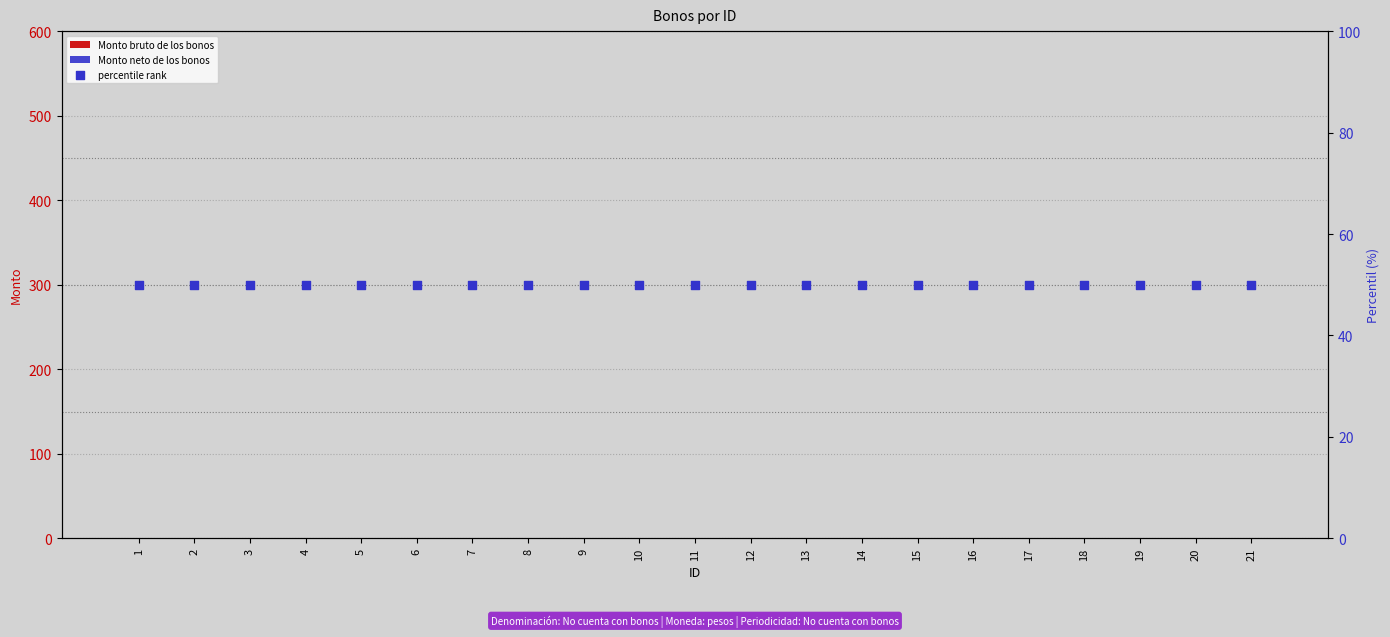

Which series contains the highest Y value?

percentile rank